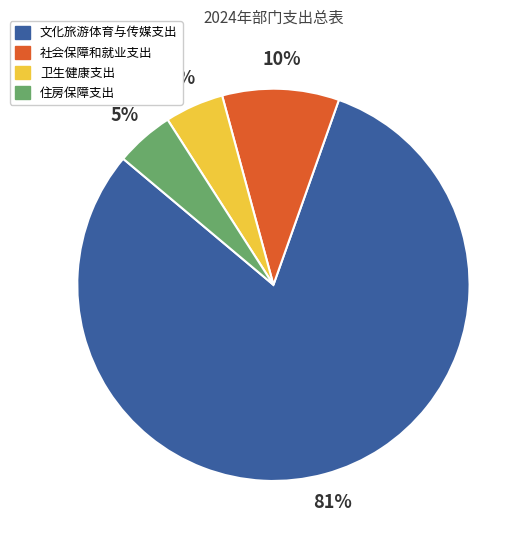

To the nearest percent, what portion does 卫生健康支出 represent?

5%